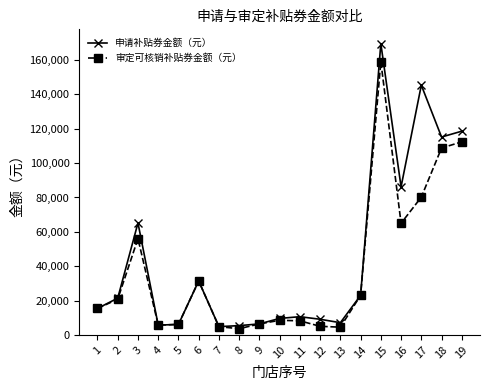

The value of 申请补贴券金额（元） at 6 is 31400.0. True or false?

True